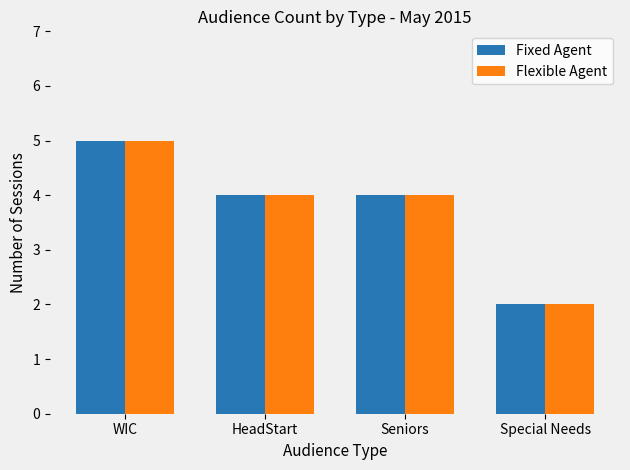

What is the sum of the Fixed Agent values at WIC and Special Needs?

7